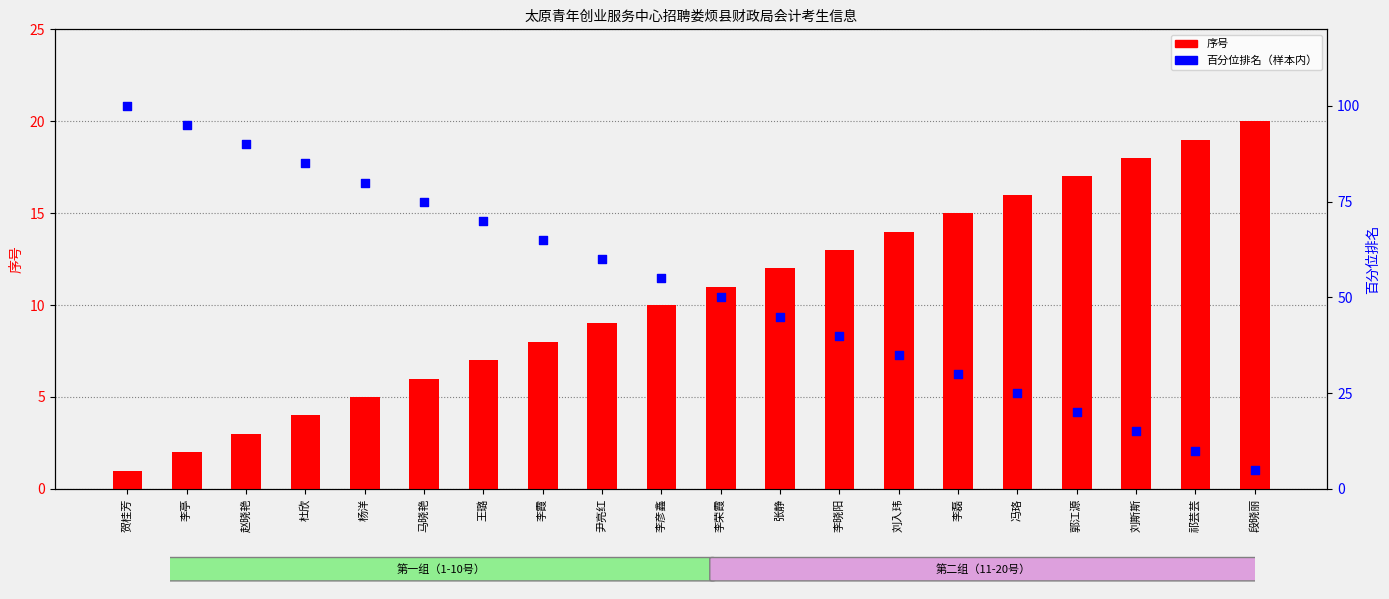

Which series has the largest total across all categories?

百分位排名（样本内）